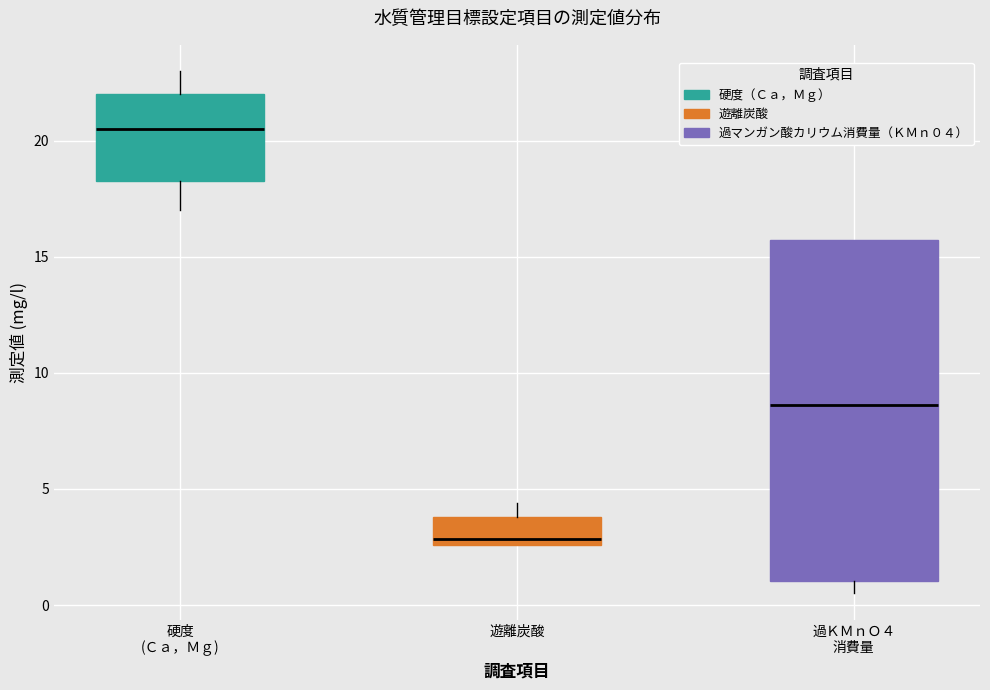

Where is the upper edge of the box for 硬度 (Ｃａ，Ｍｇ) on the y-axis? The values are not printed on the chart, so give them approximately, as read against the axis.

22.0